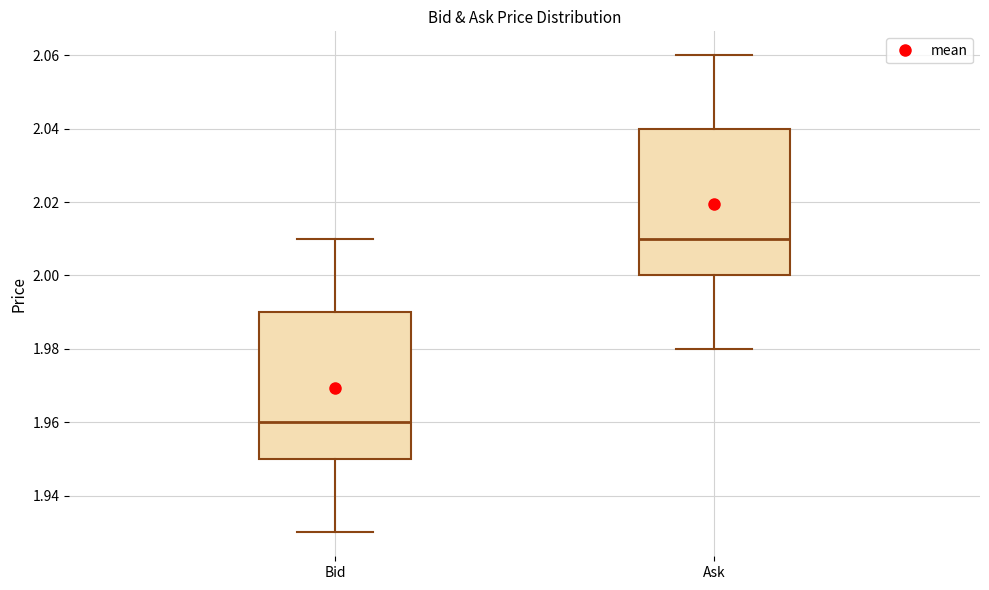

Which box has the lowest median line?

Bid